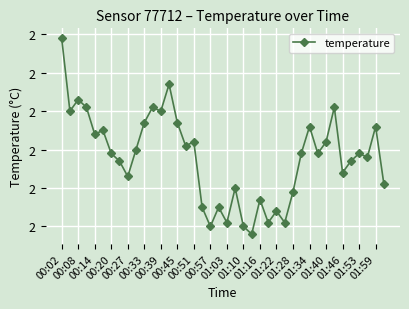

What is the difference between the maximum and minimum values?

0.5